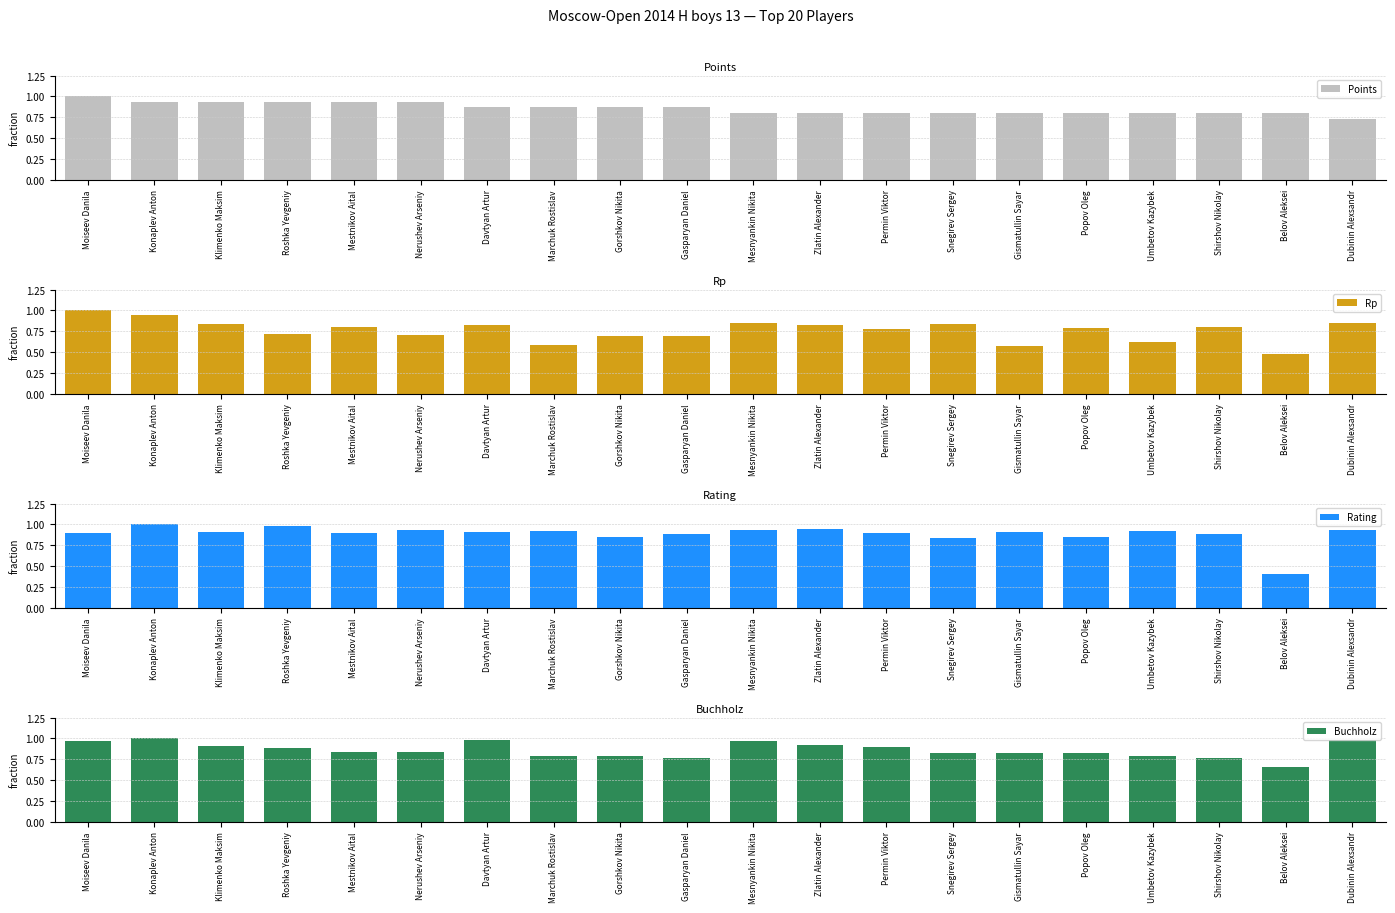

What is the value of the Rp bar at the 16th from the left?

0.8